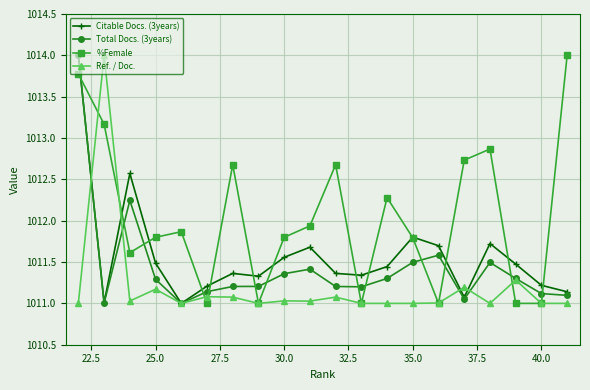

What are all the series names shown in the legend?

Citable Docs. (3years), Total Docs. (3years), %Female, Ref. / Doc.